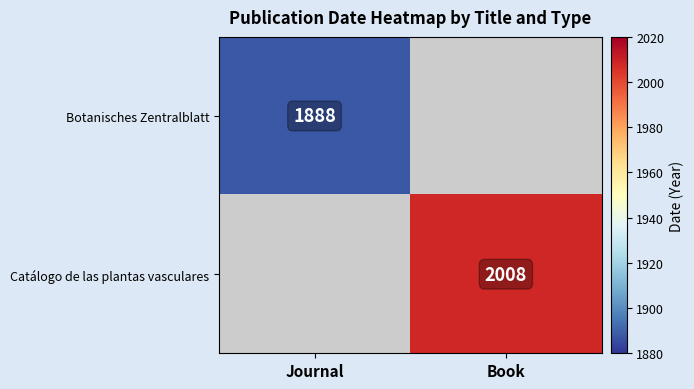

Is the value of Botanisches Zentralblatt at Journal greater than the value of Catálogo de las plantas vasculares at Book?

No